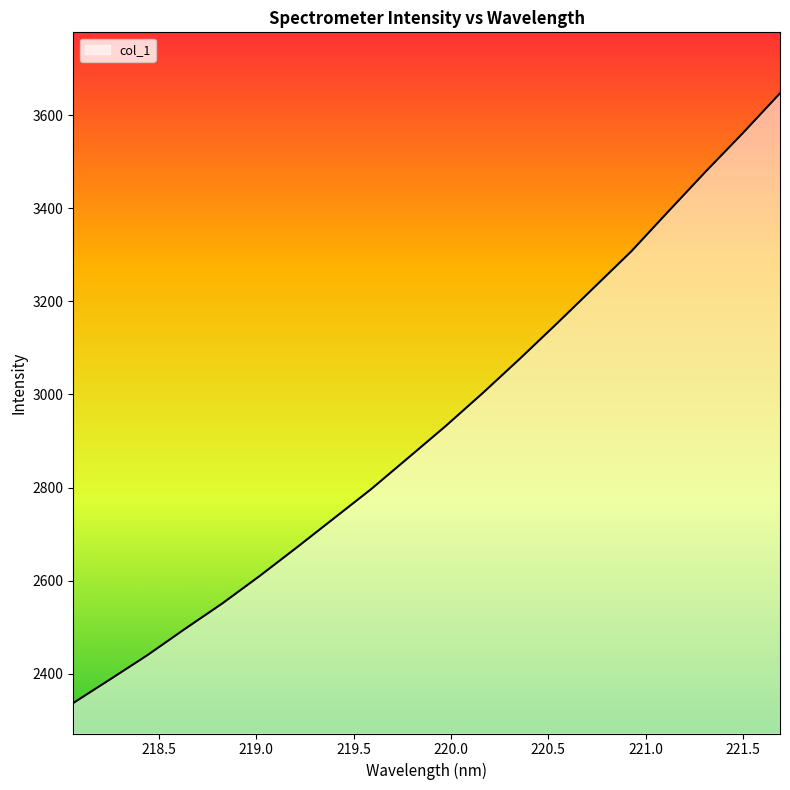

What is the maximum value shown in the chart?

3647.2